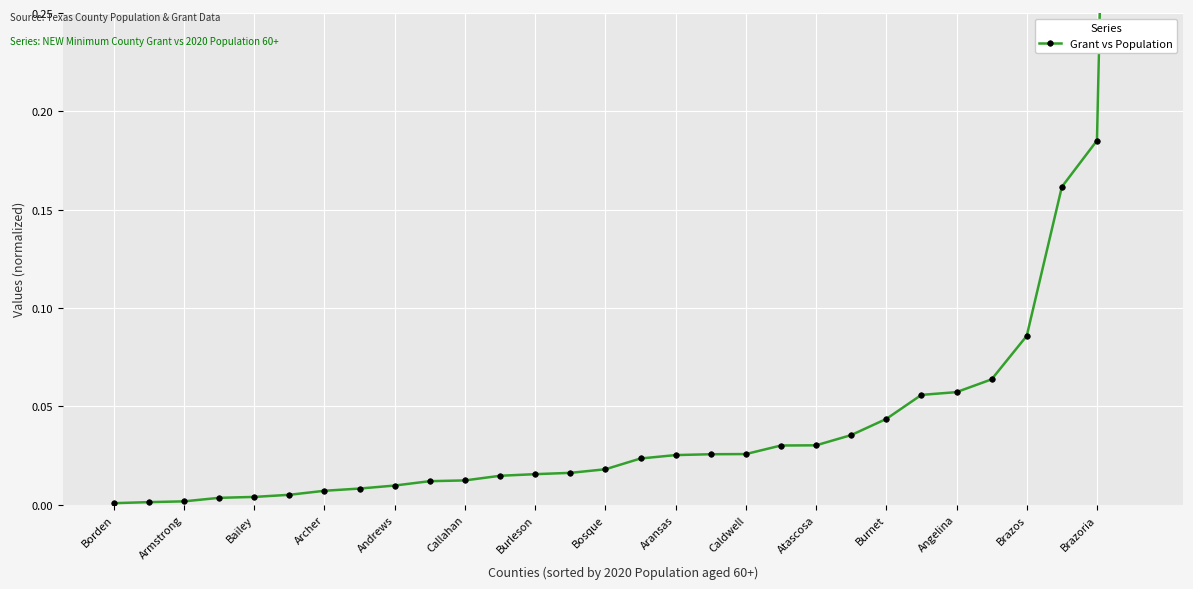

What is the maximum value shown in the chart?

1.0